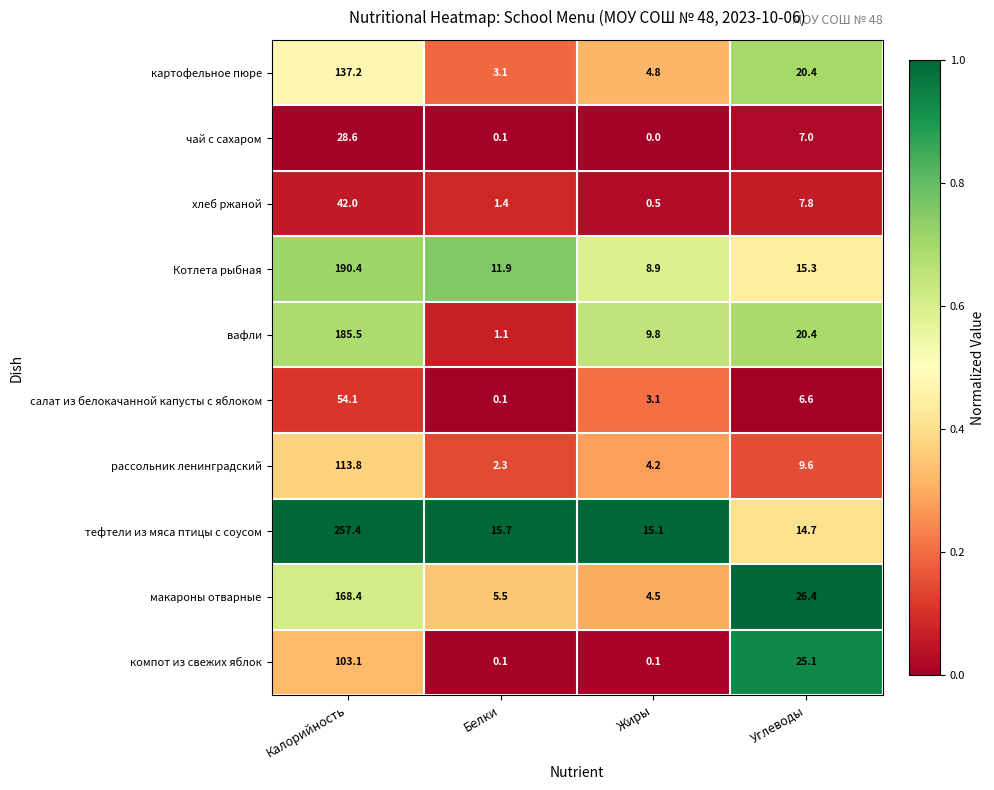

The value of чай с сахаром at Углеводы is 4.0. True or false?

False